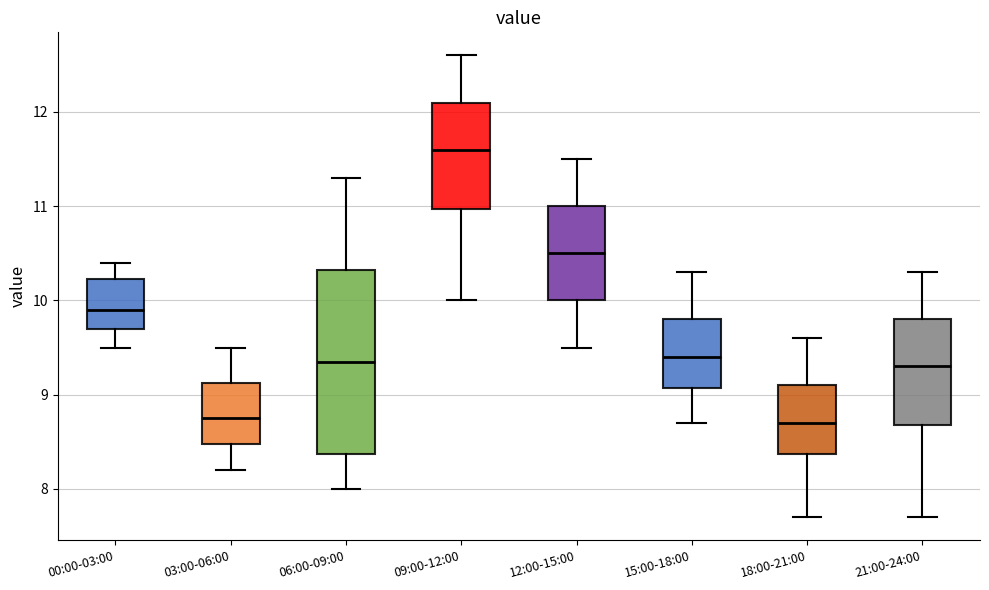

Which box's median line is the highest?

09:00-12:00